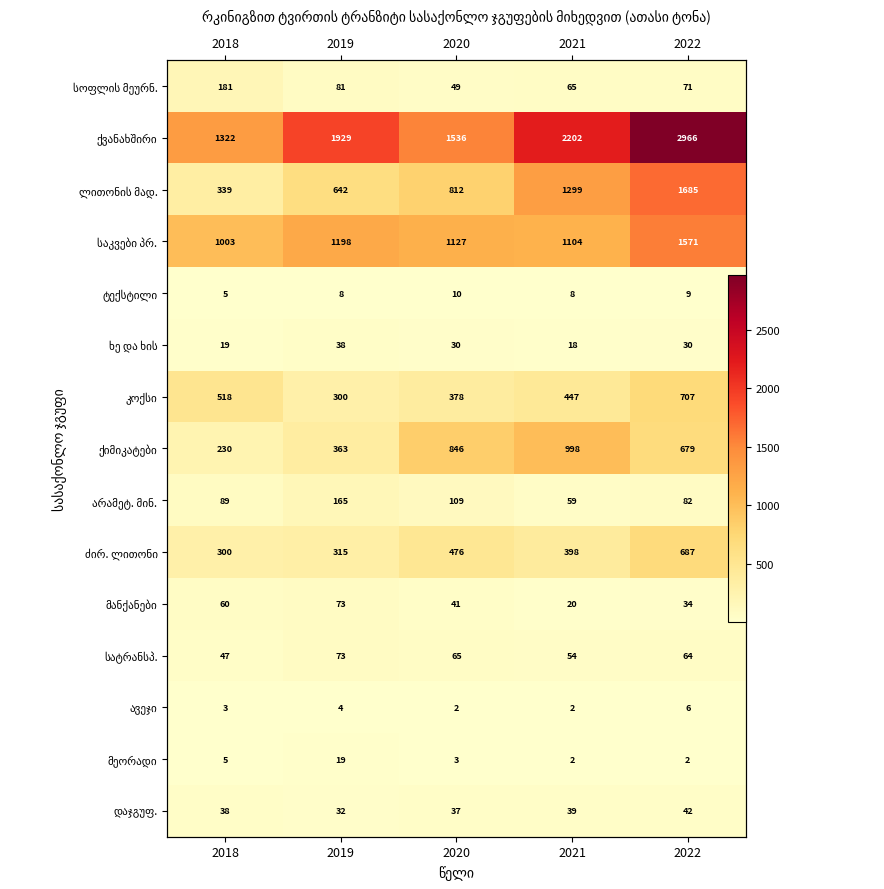

Between 2018 and 2019, which is larger?

2018